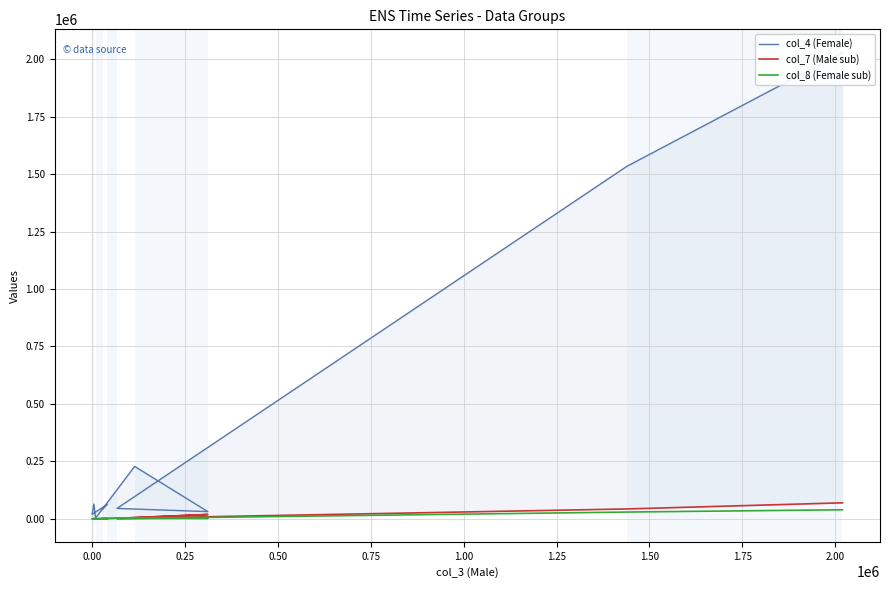

In col_8 (Female sub), how many points are lower than both neighbors (excluding endpoints)?

3